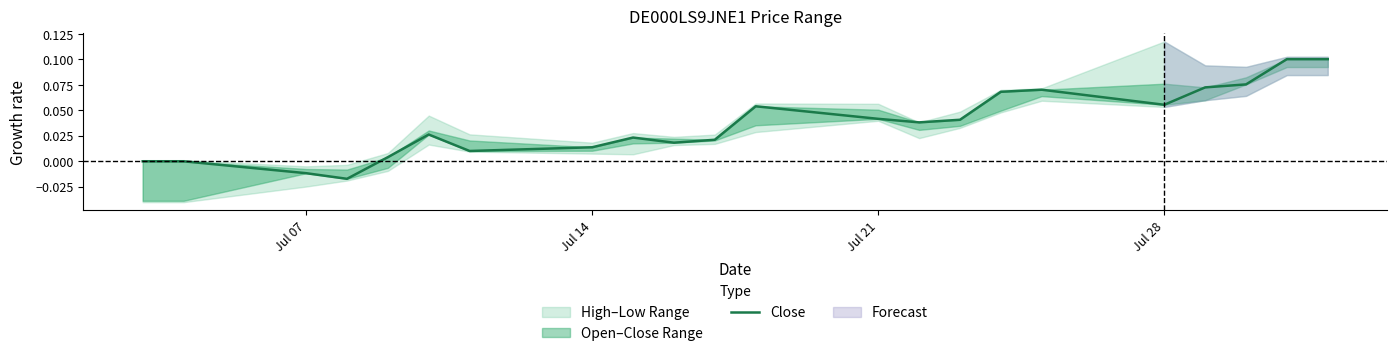

How many negative values are there?

2